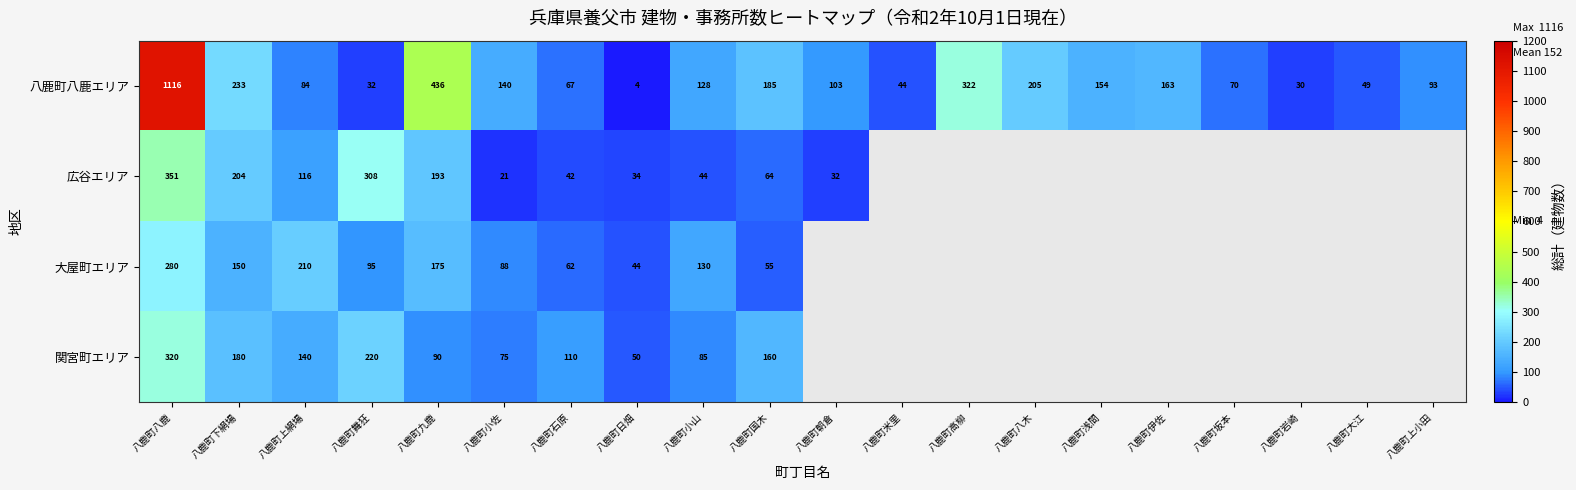

What is the total value across all series at 八鹿町石原?

281